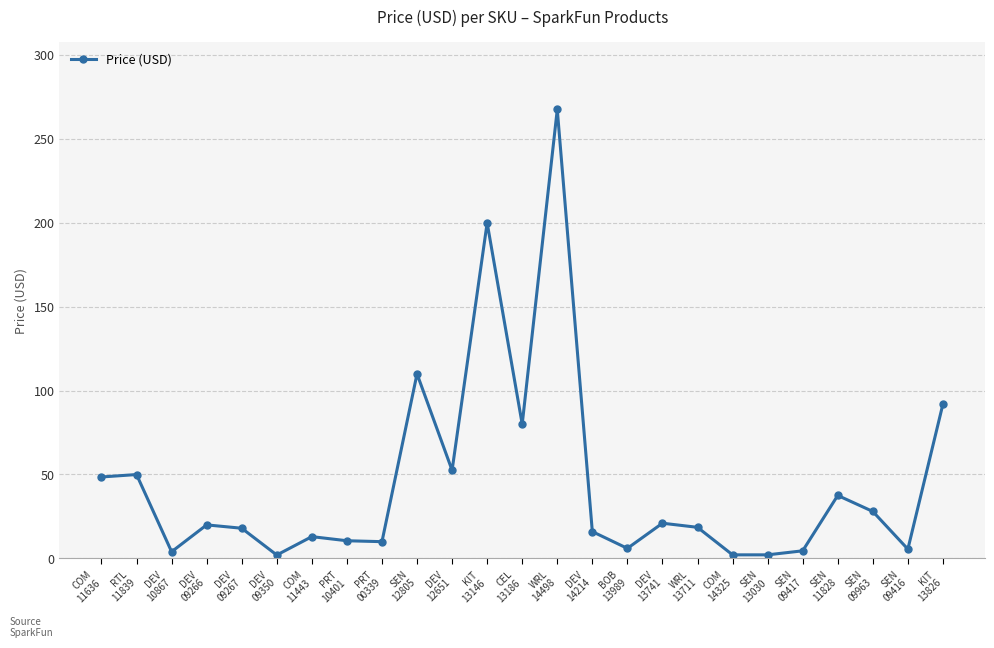

What is the change in value from KIT
13146 to BOB
13989?

-194.0